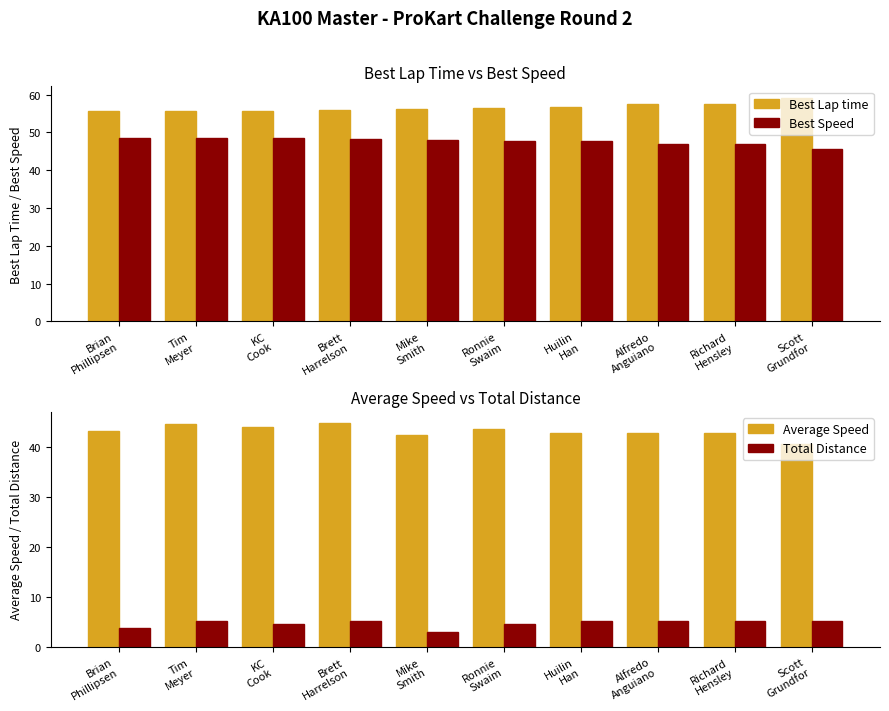

Reading left to right, list all the values displayed in this chart.

Best Lap time: 55.6	55.6	55.7	55.9	56.1	56.5	56.7	57.5	57.5	59.2
Best Speed: 48.6	48.5	48.5	48.3	48.1	47.8	47.6	47.0	46.9	45.6
Average Speed: 43.3	44.7	44.0	44.8	42.3	43.5	42.8	42.9	42.8	40.6
Total Distance: 3.8	5.2	4.5	5.2	3.0	4.5	5.2	5.2	5.2	5.2